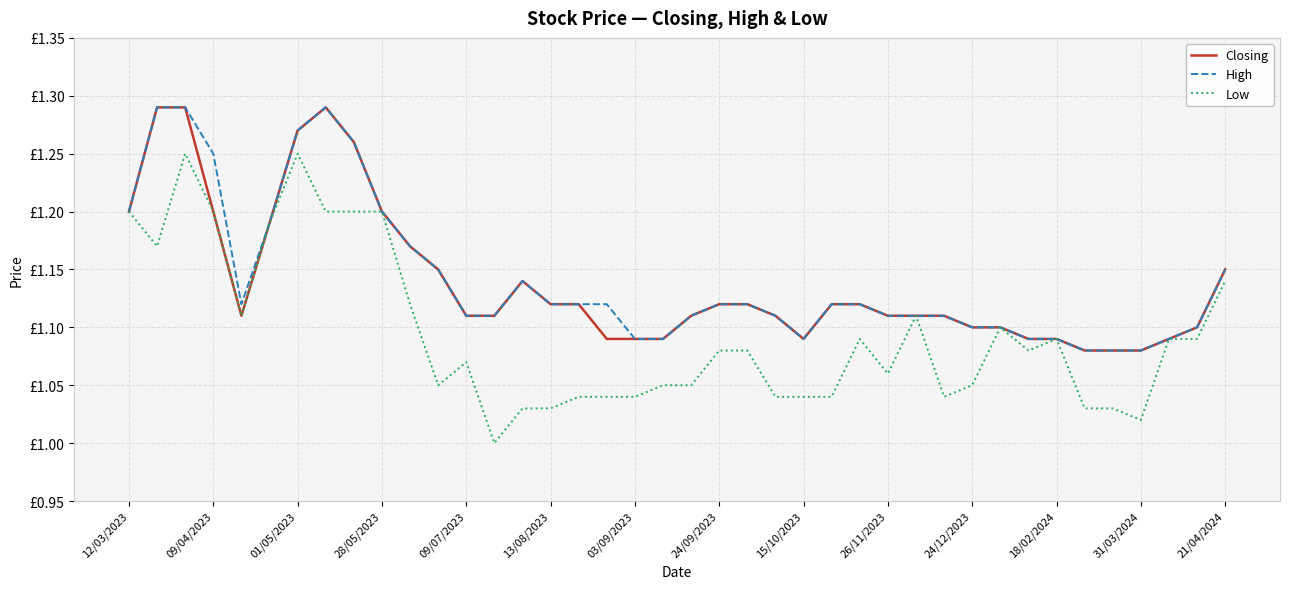

What are all the series names shown in the legend?

Closing, High, Low